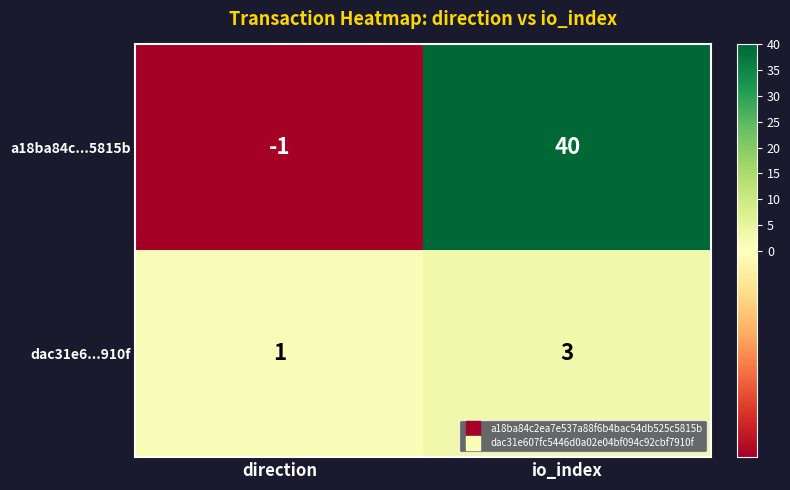

How many categories are shown in the chart?

2